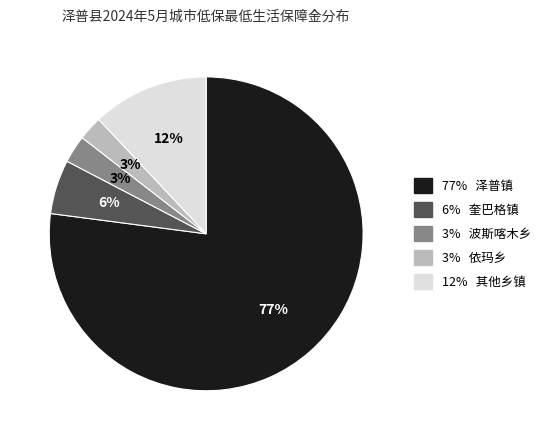

To the nearest percent, what is the average slice percentage?

20%